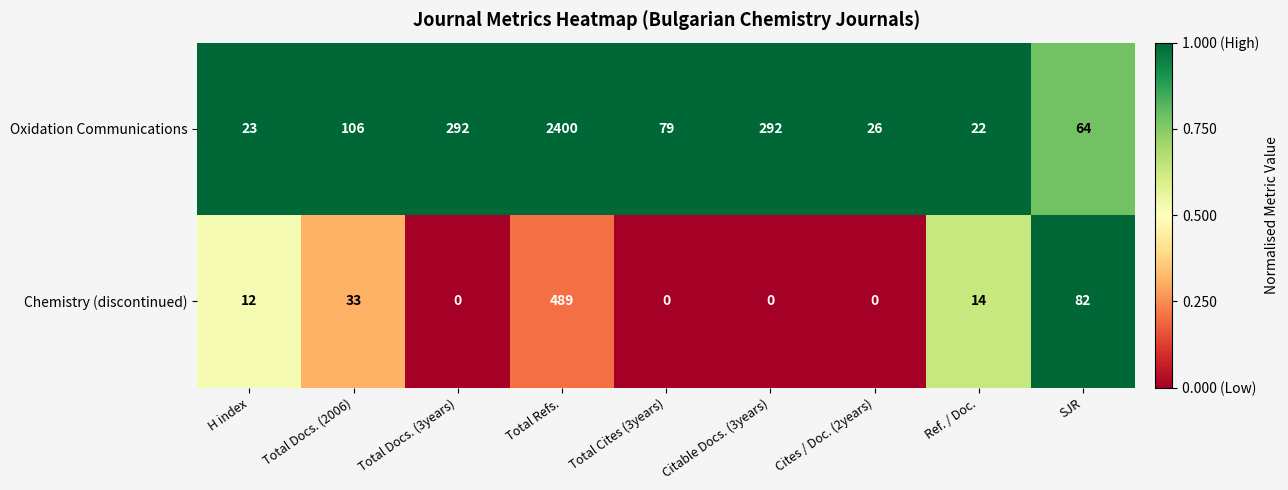

How many data points does each series have?

9